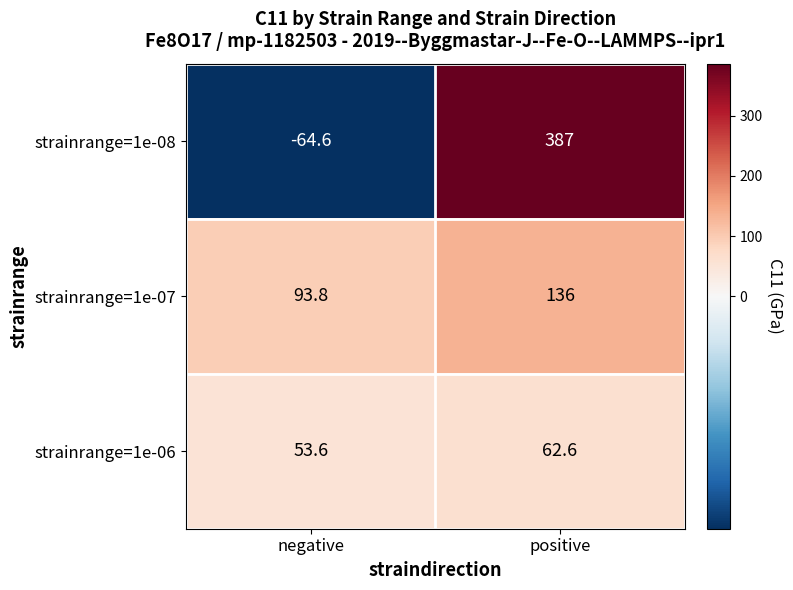

What is the difference between the highest and lowest values at negative?

158.4